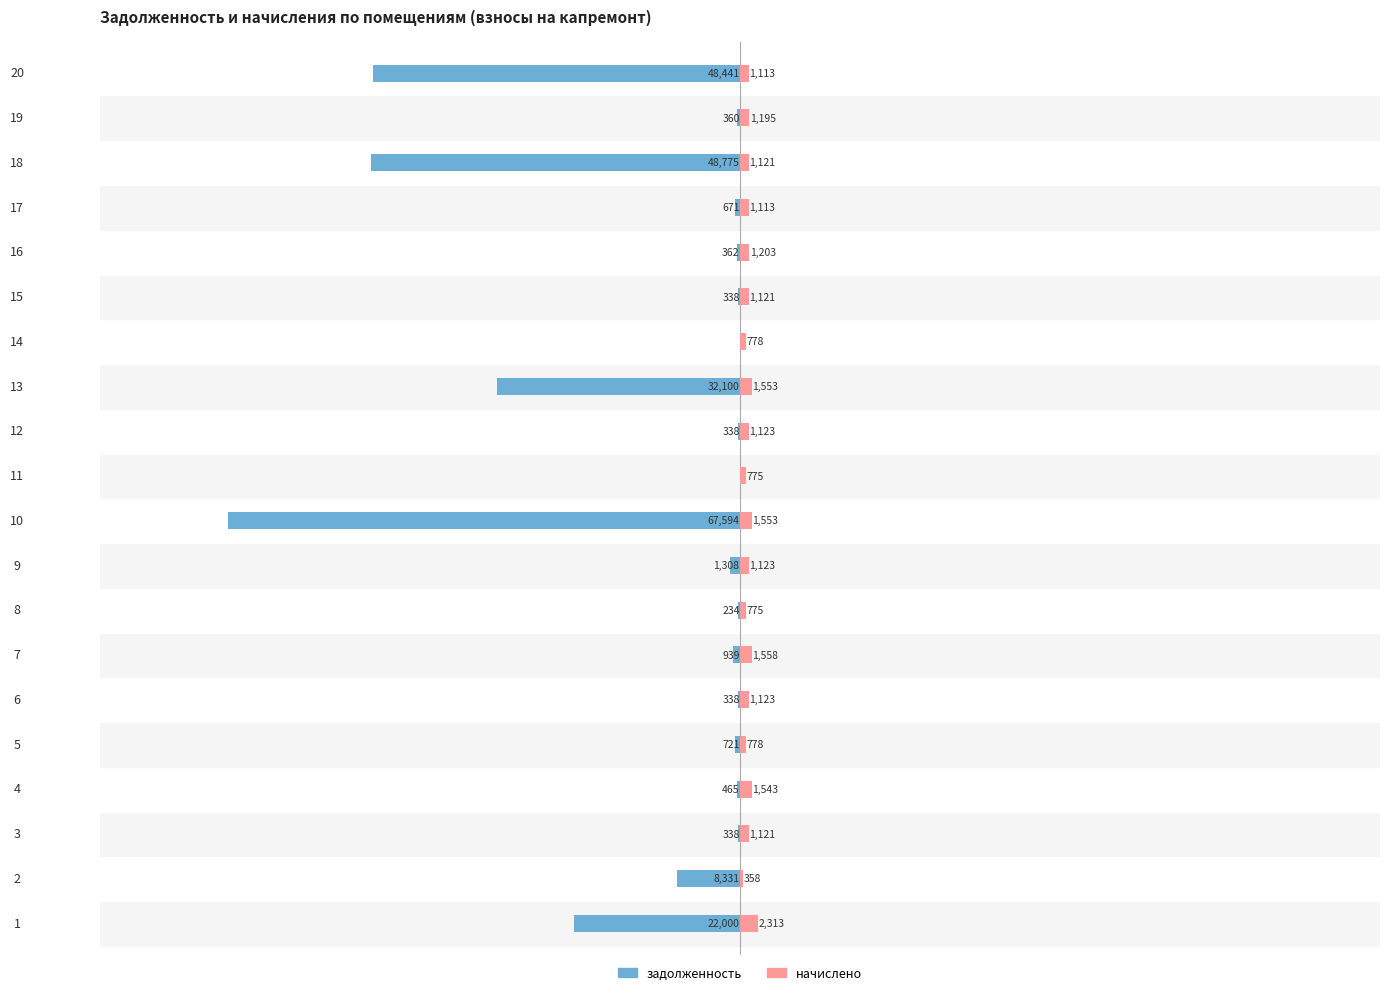

What are all the series names shown in the legend?

задолженность, начислено